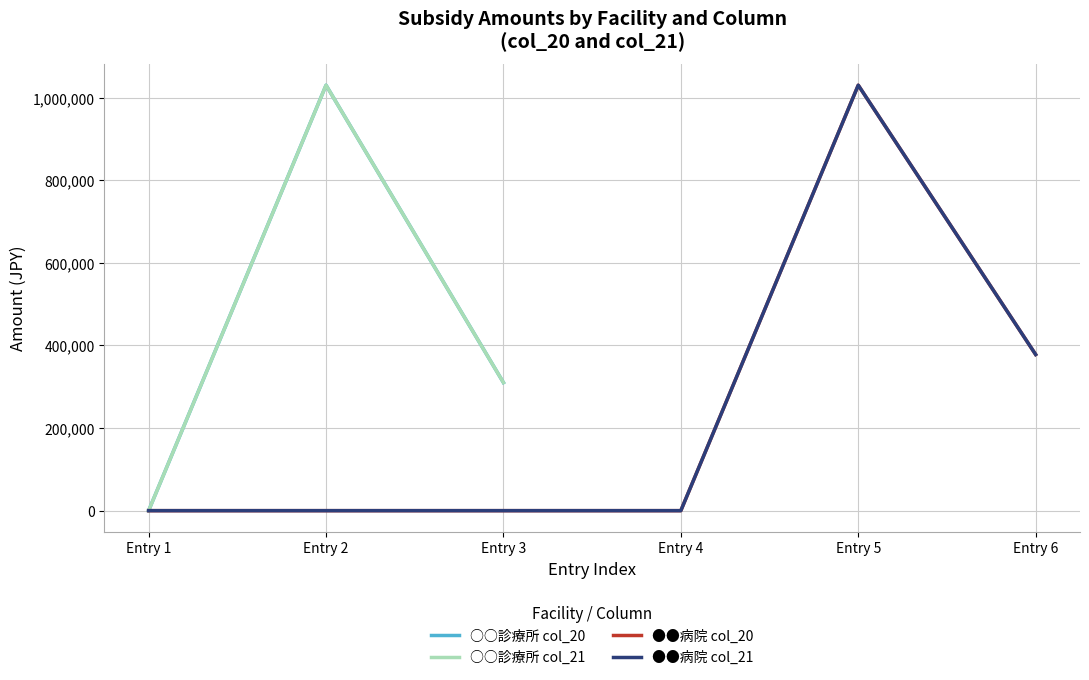

At which category does the chart reach its peak across all series?

Entry 2